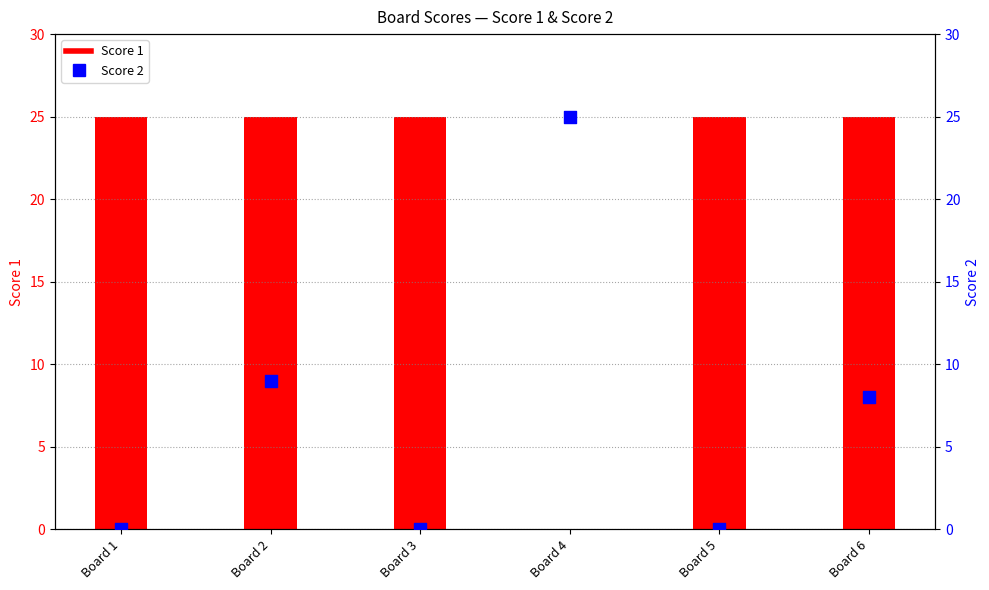

At which category is the sum across all series the highest?

Board 2